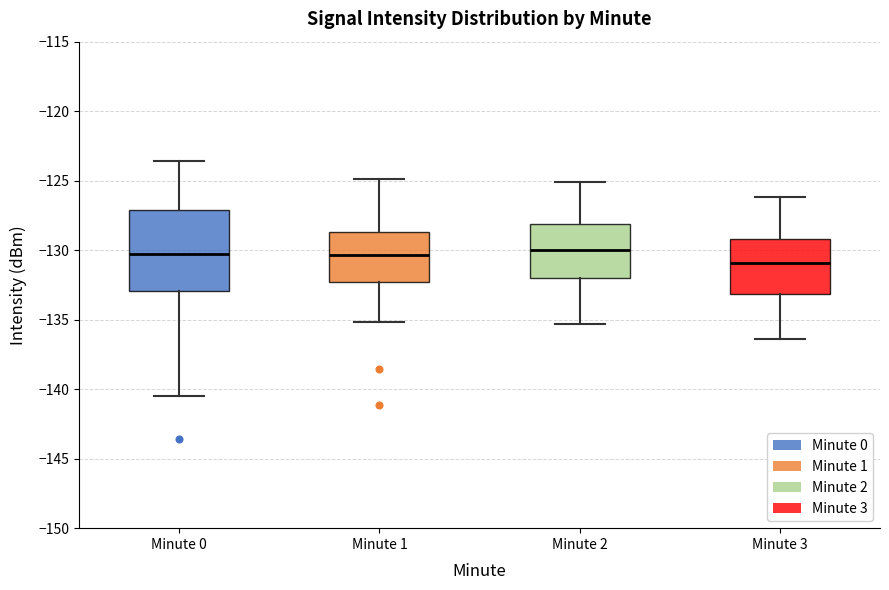

Where is the lower edge of the box for Minute 3 on the y-axis? The values are not printed on the chart, so give them approximately, as read against the axis.

-133.0